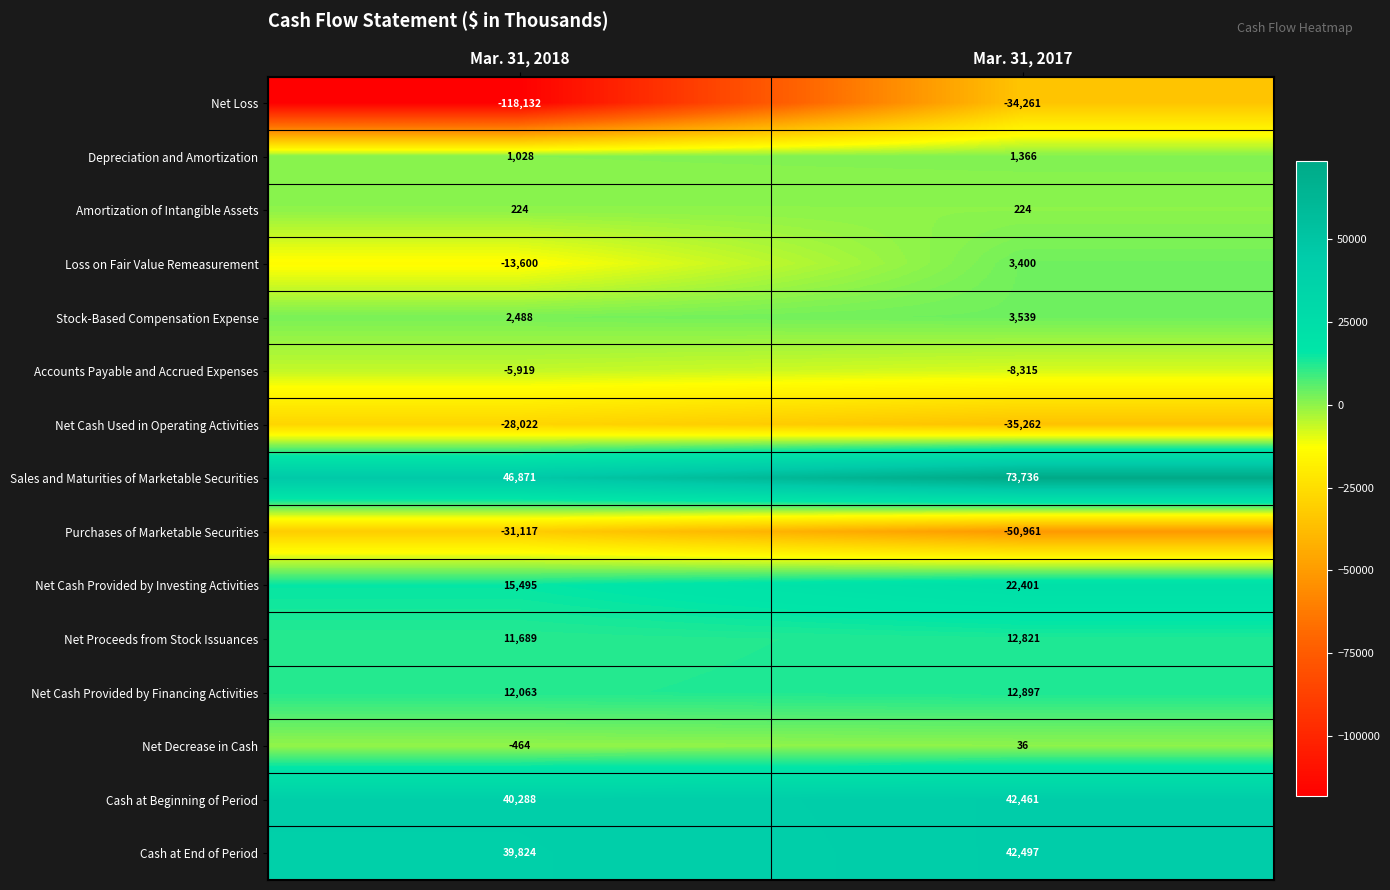

Is it true that Net Cash Used in Operating Activities equals -35262 at Mar. 31, 2017?

True